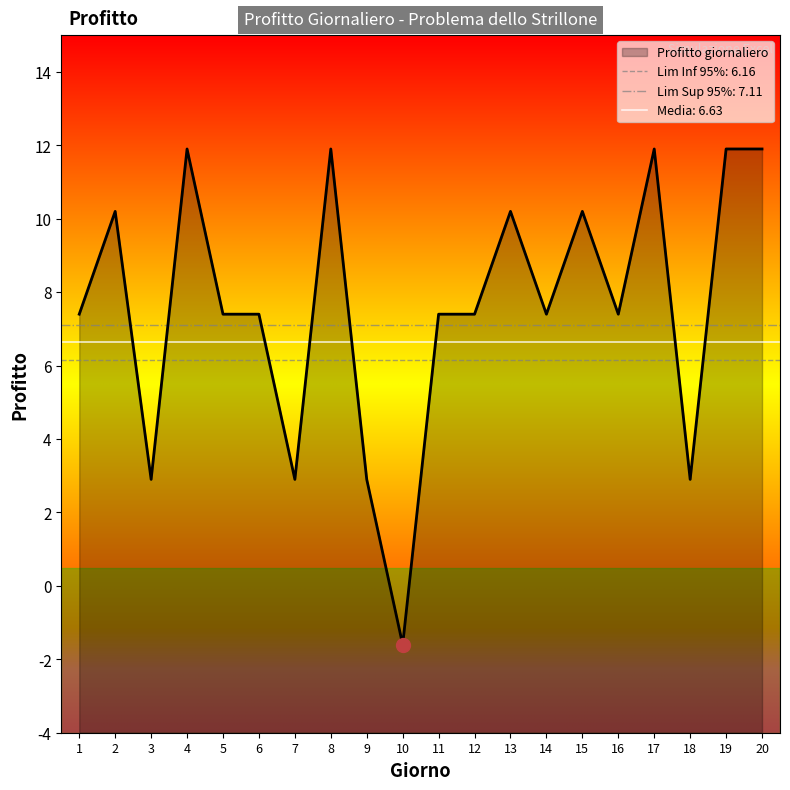

Does the chart display data point markers on the line(s)?

No